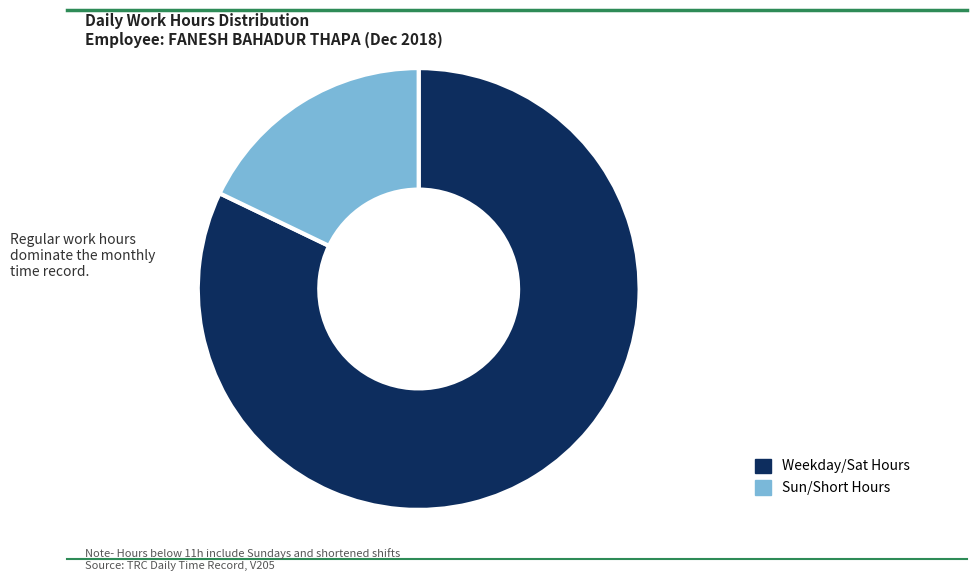

How many segments does this pie chart have?

2